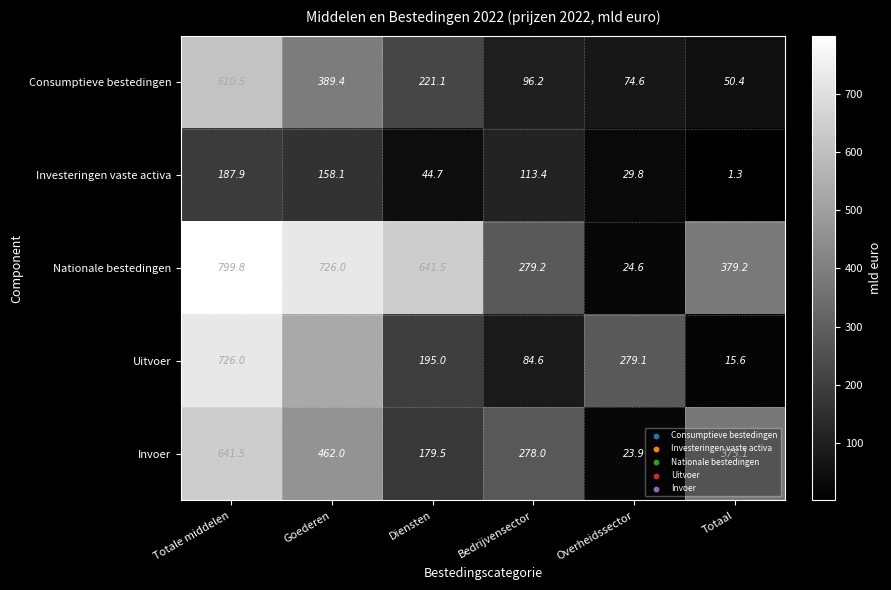

Is it true that Invoer equals 625.9 at Goederen?

False